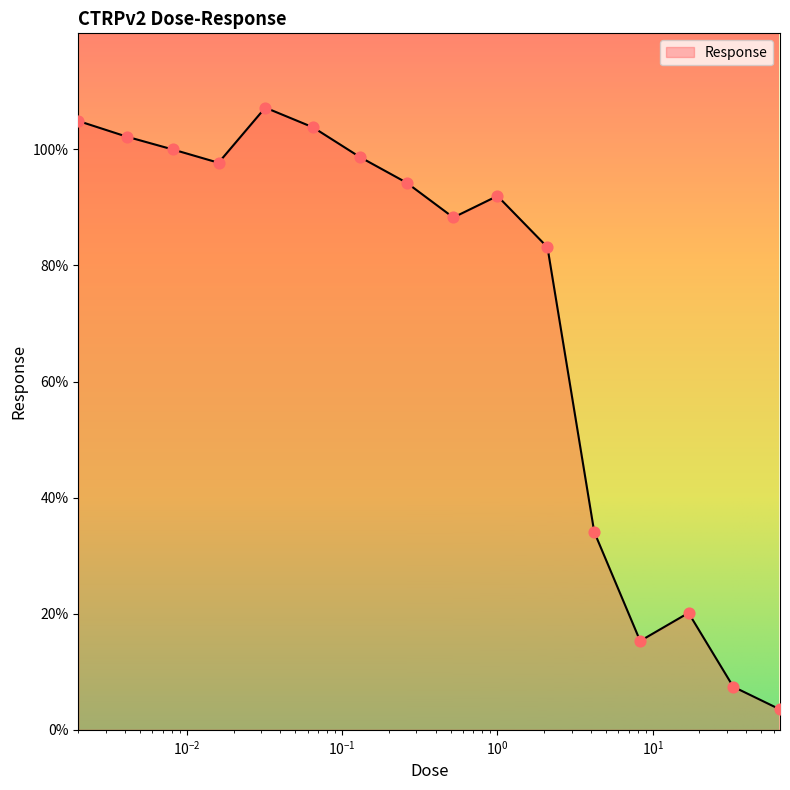

What is the smallest value displayed?

3.5